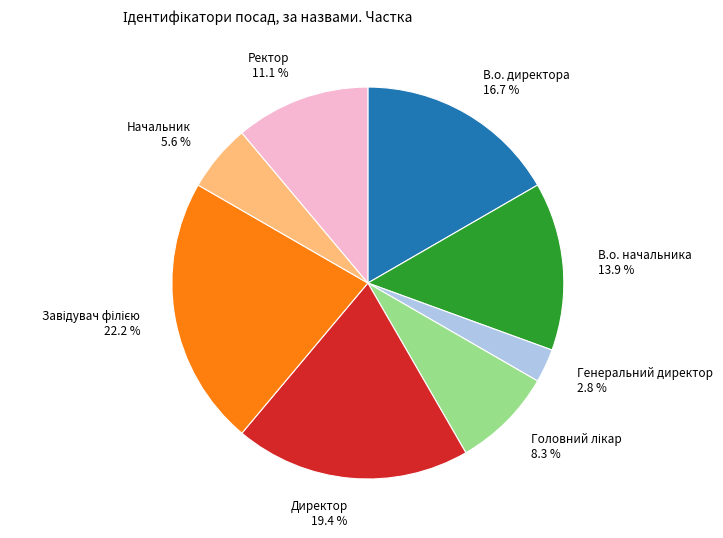

What percentage is NOT represented by Генеральний директор 2.8 %?

97.2%